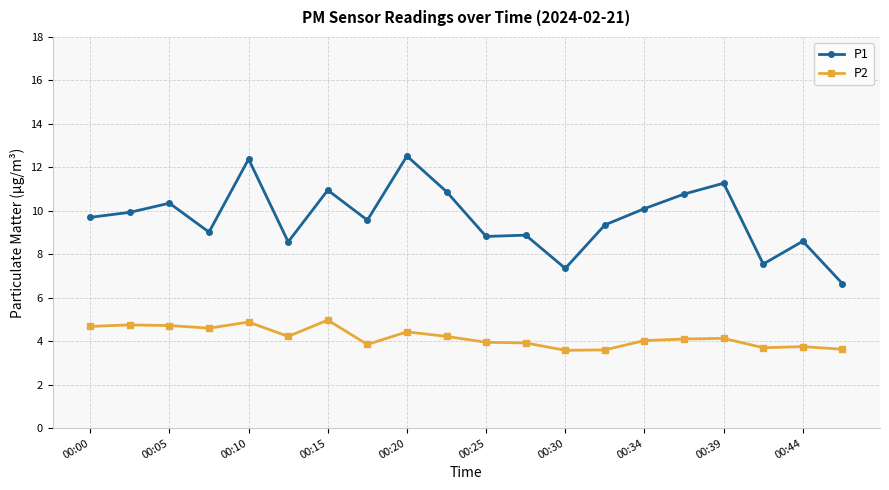

What is the value of the P2 point at the 5th from the left?

4.9